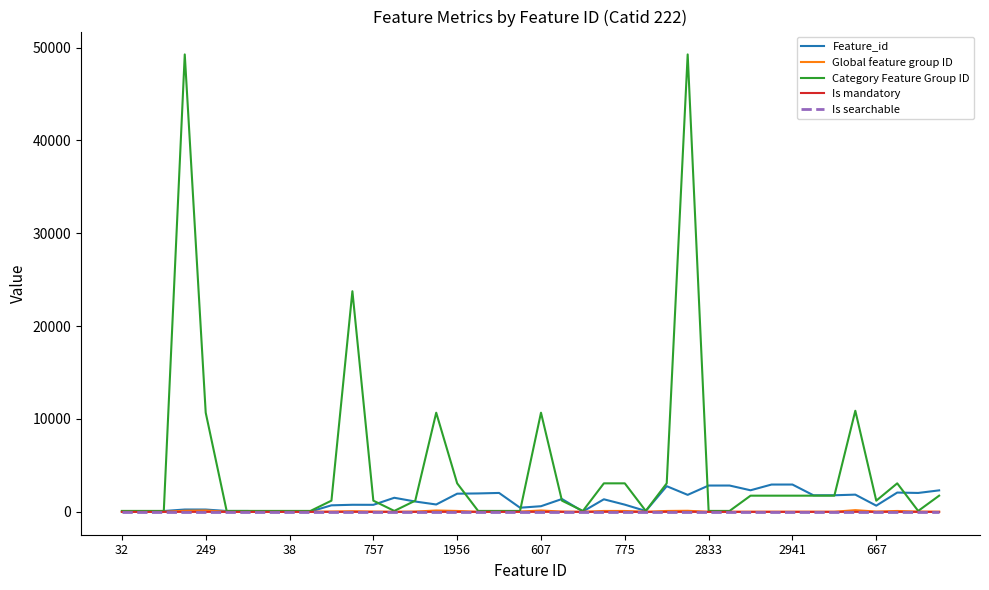

Which series has the largest total across all categories?

Category Feature Group ID